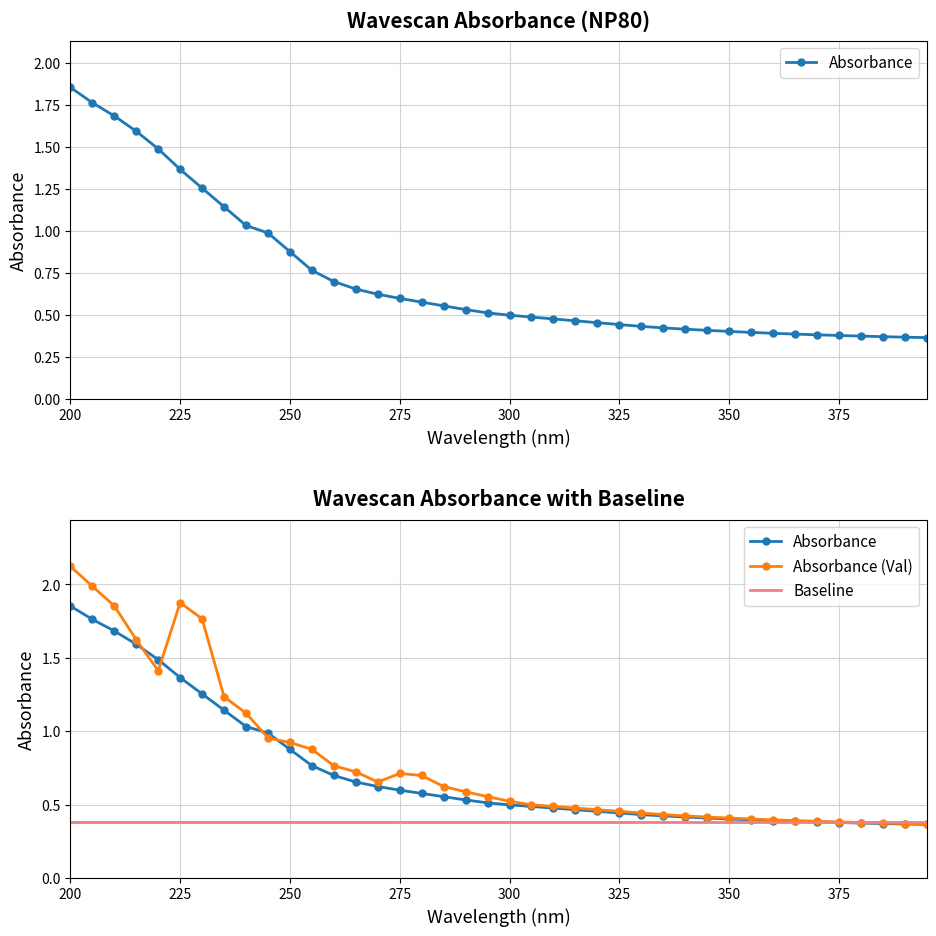

Does the chart have visible grid lines?

Yes